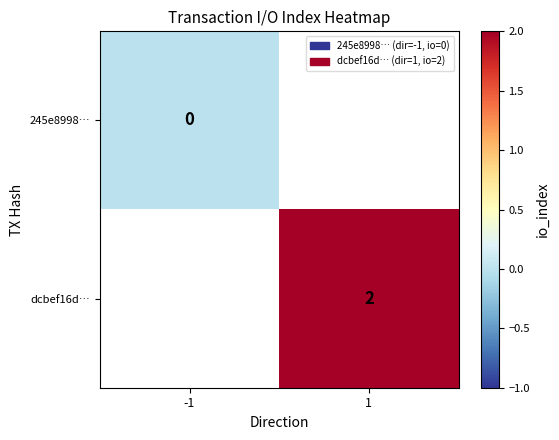

The value of dcbef16d… at 1 is 1.4. True or false?

False